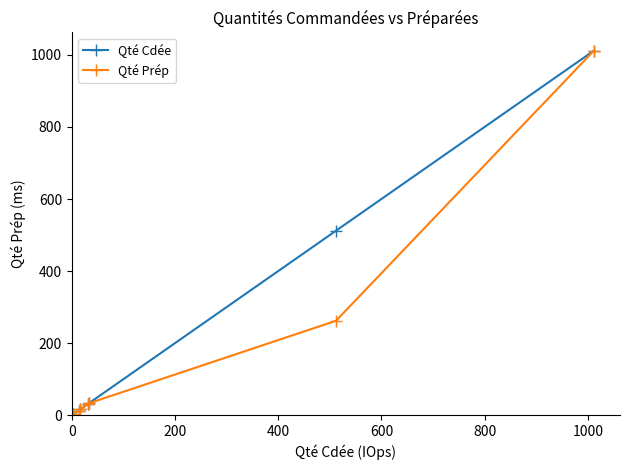

What is the highest value of the Qté Prép series?

1012